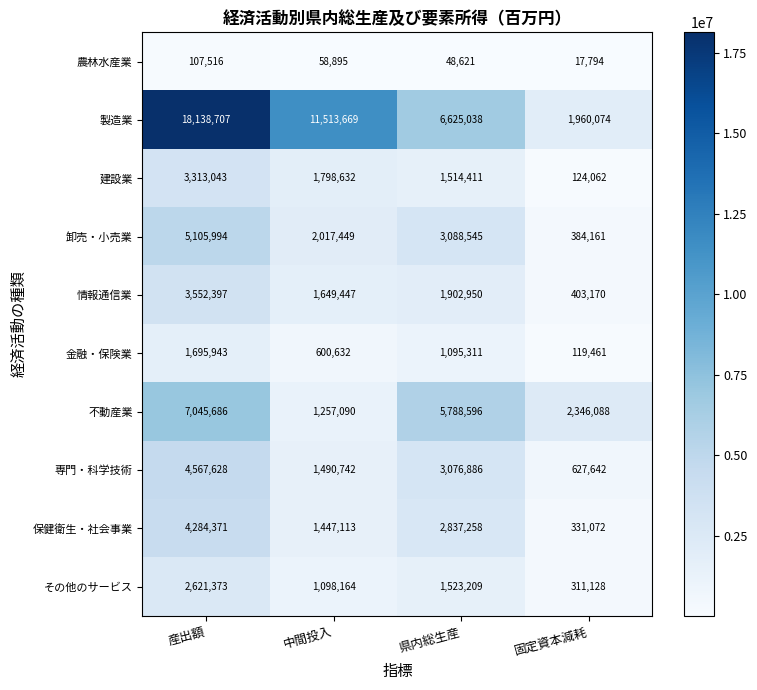

What is the total value across all series at 中間投入?

22931833